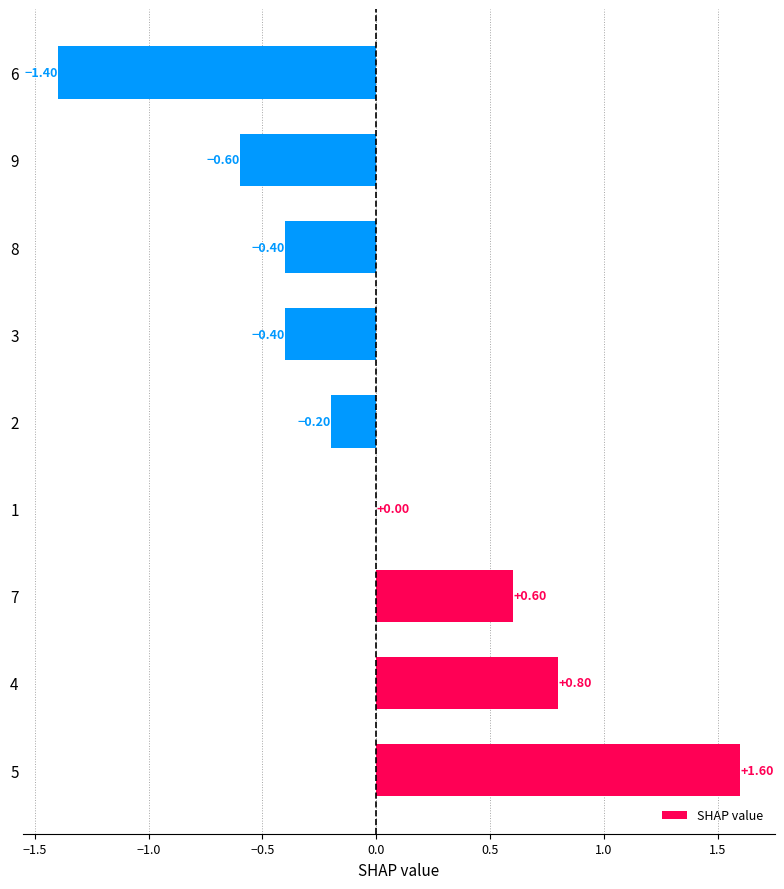

Between 5 and 6, which is larger?

5